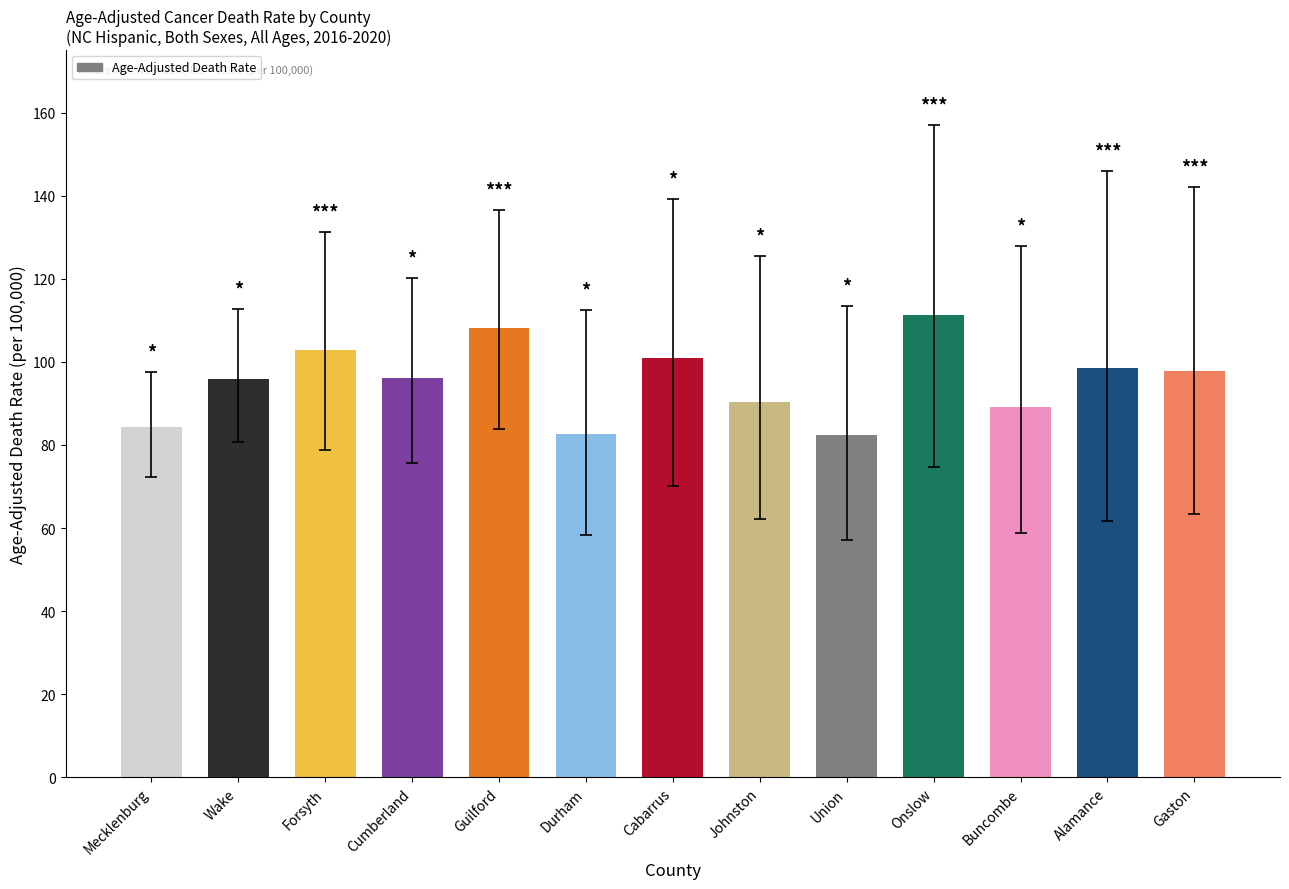

The value at Wake is 27.9. True or false?

False